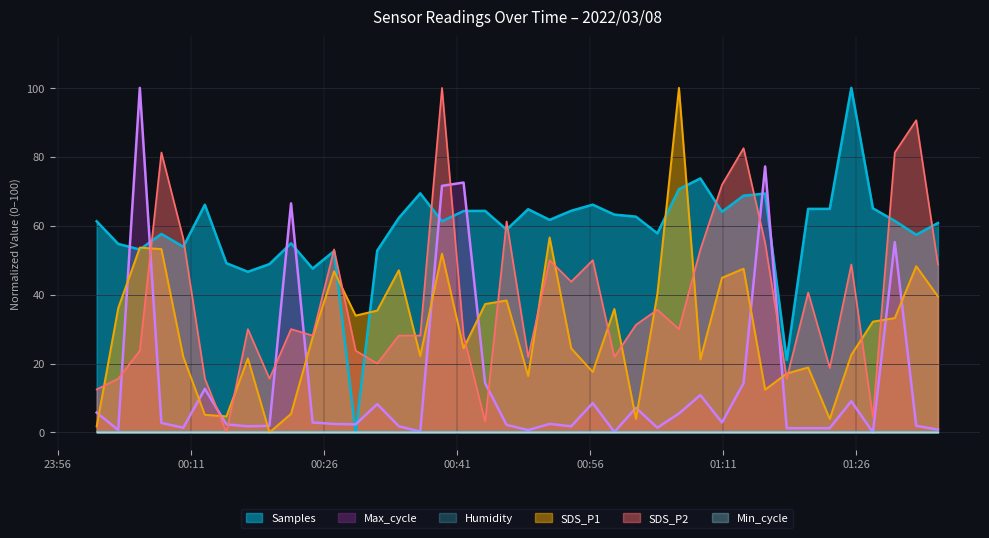

True or false: SDS_P1 has a value of 0.8 at 2022/03/08 01:01:10.

False